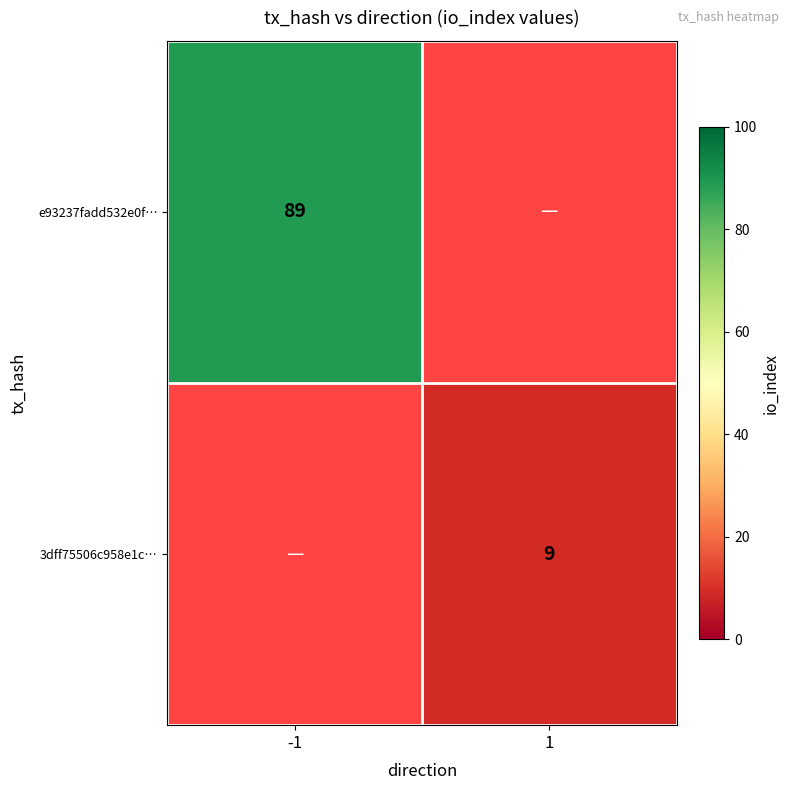

True or false: 3dff75506c958e1c… has a value of 6 at 1.

False